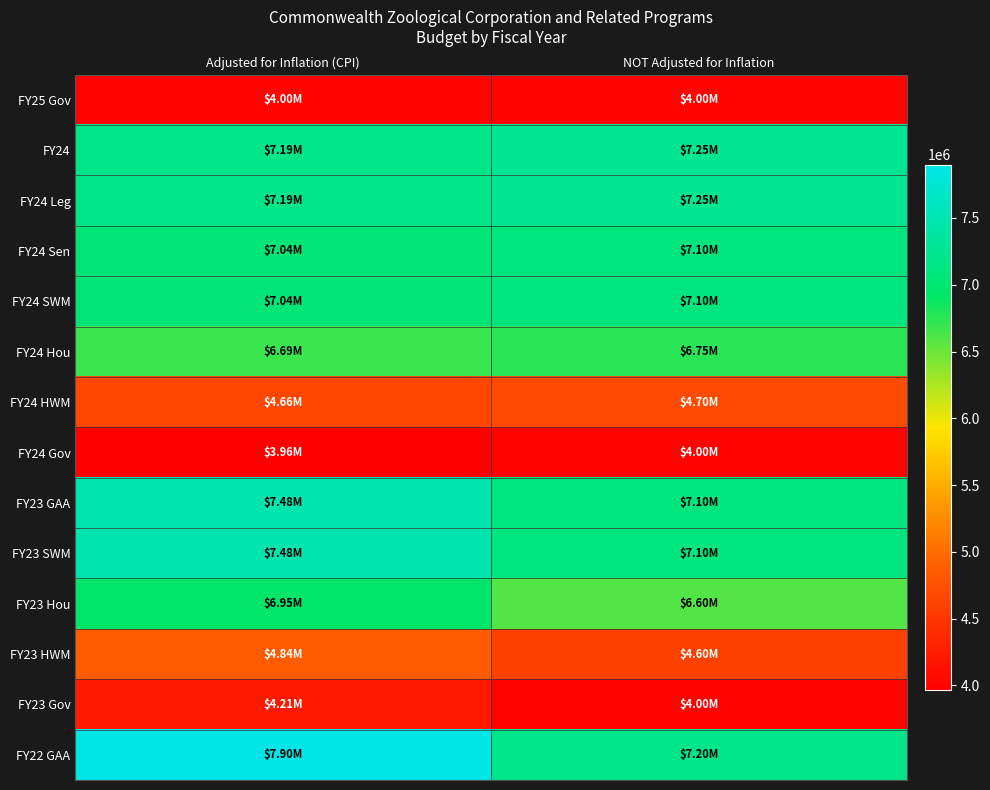

Which label corresponds to the largest value in the chart?

Adjusted for Inflation (CPI)